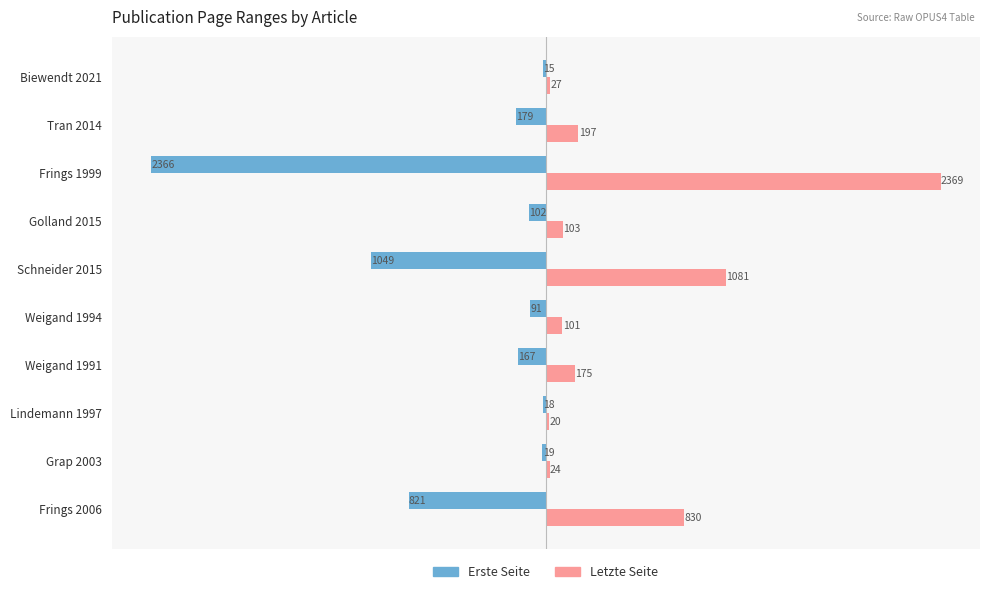

What is the total value across all series at Frings 1999?

3